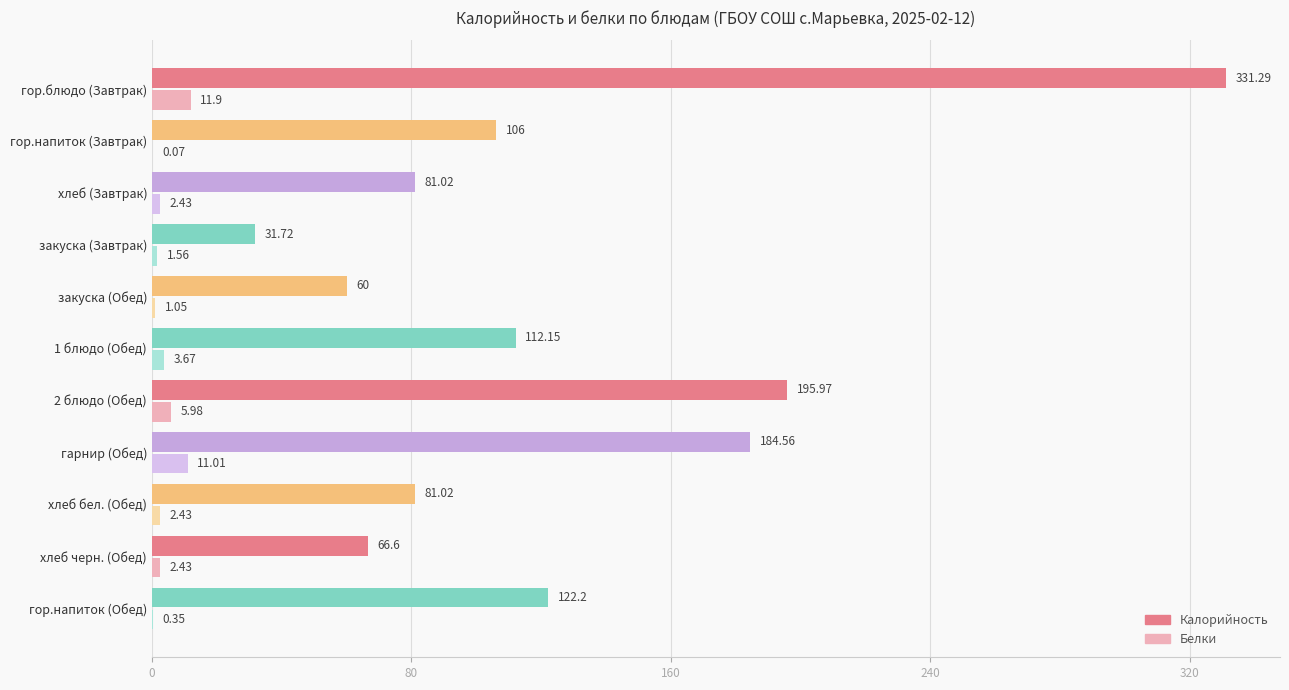

Which category has the highest value in the Белки series?

гор.блюдо (Завтрак)